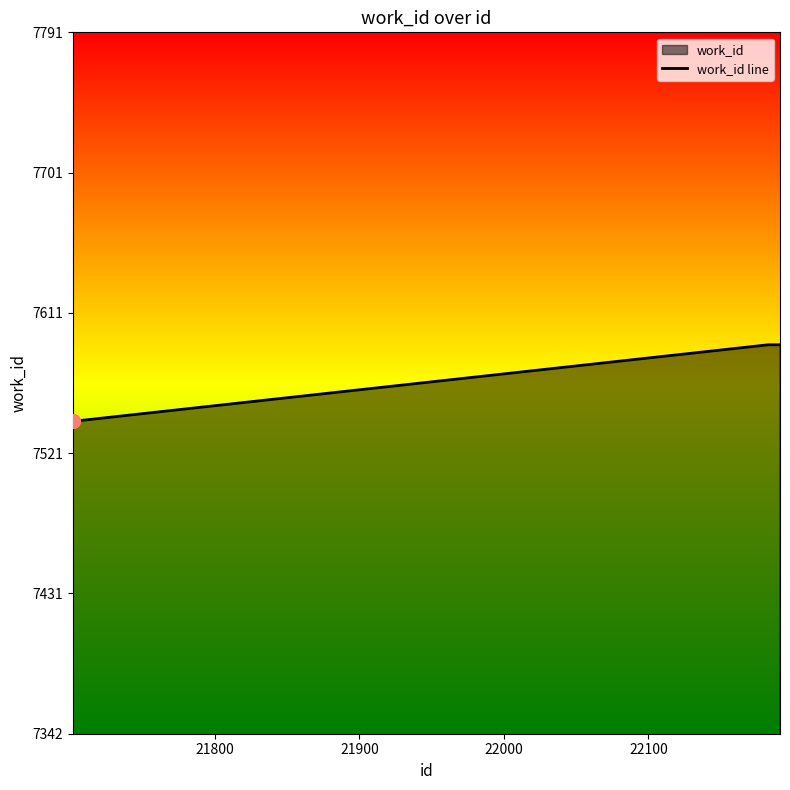

What is the difference between the maximum and minimum values?

49